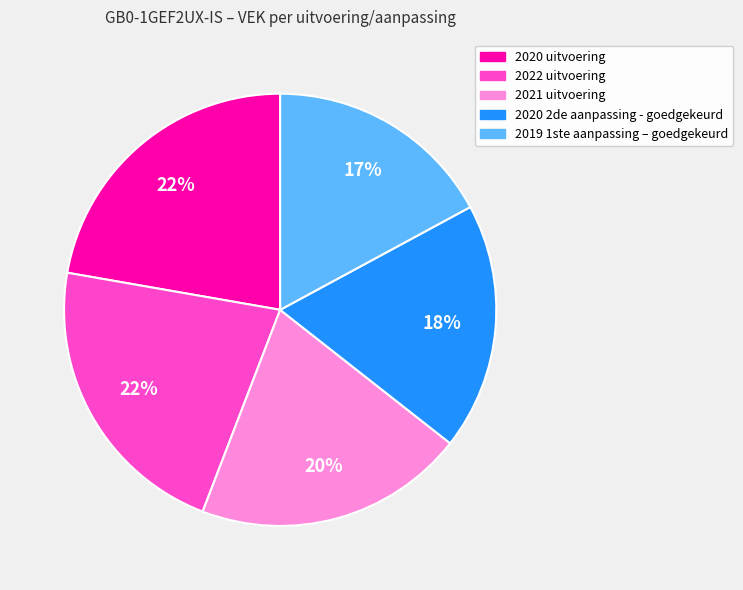

Is it true that 2020 2de aanpassing - goedgekeurd is 4% of the pie?

False